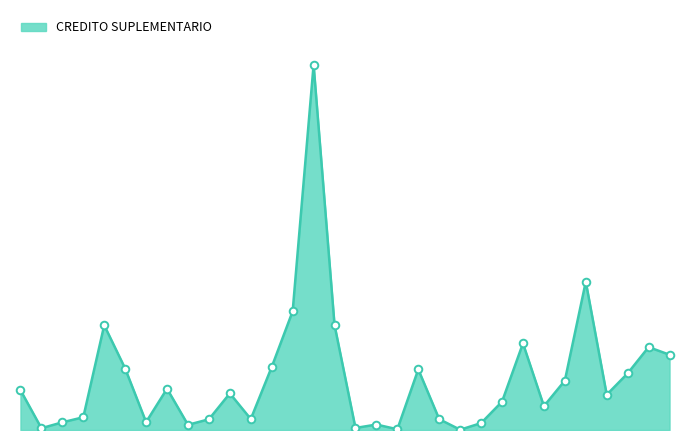

Does the chart have visible grid lines?

No